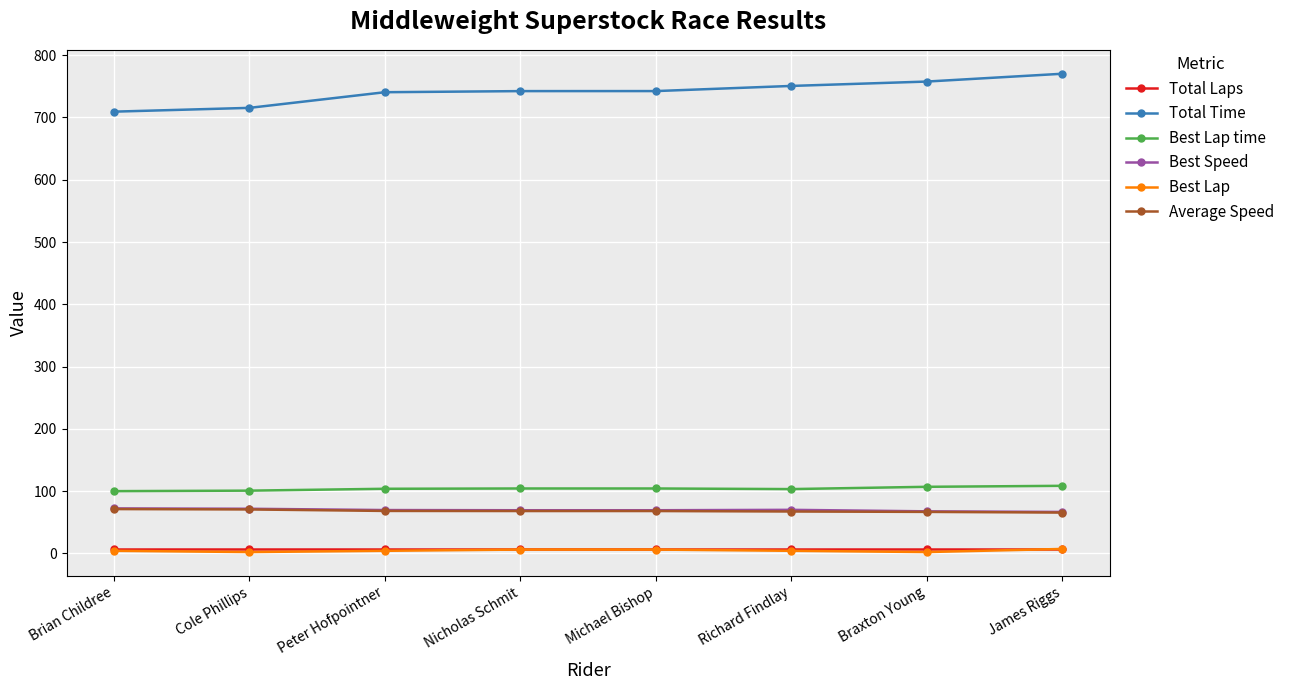

Count the number of data series in this chart.

6